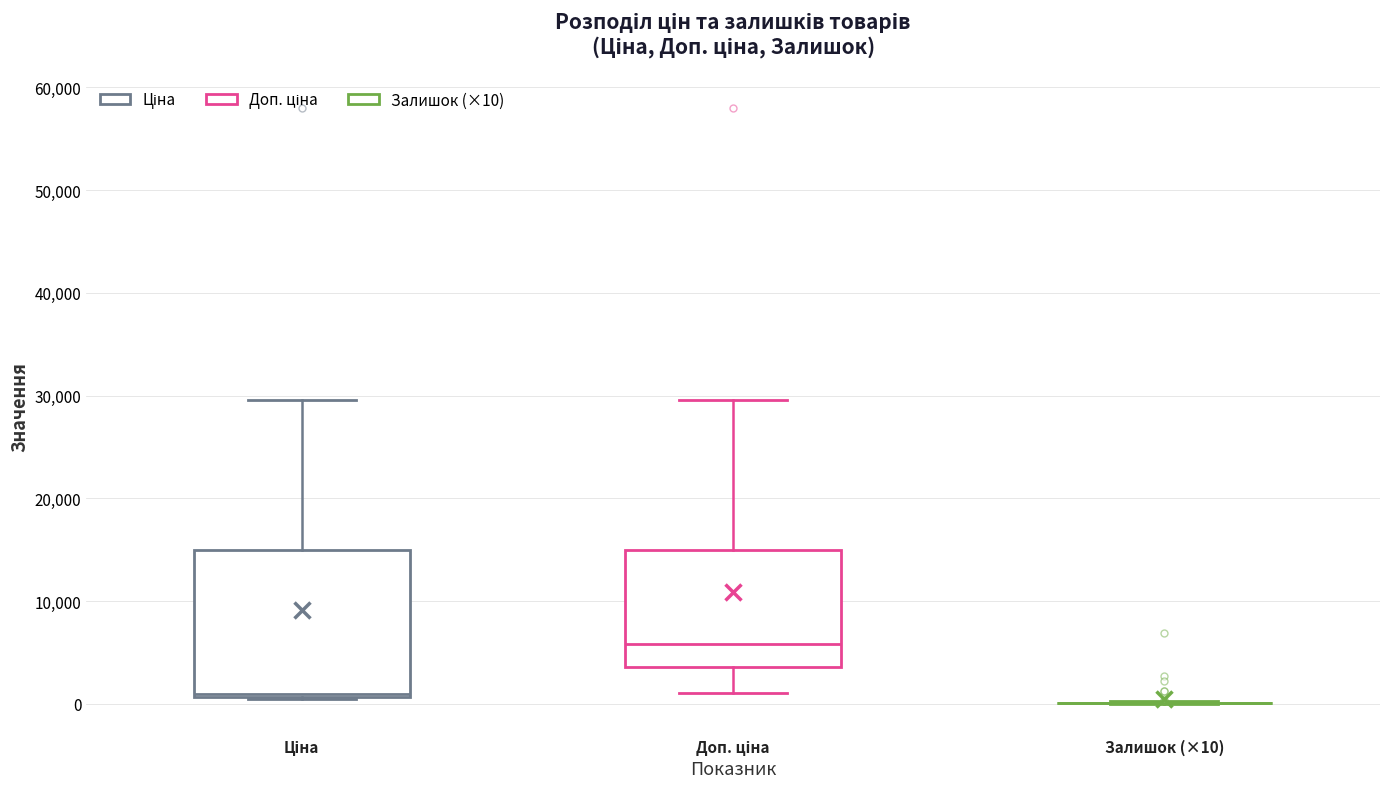

Comparing the boxes themselves (not the whiskers), which one is the tallest?

Ціна